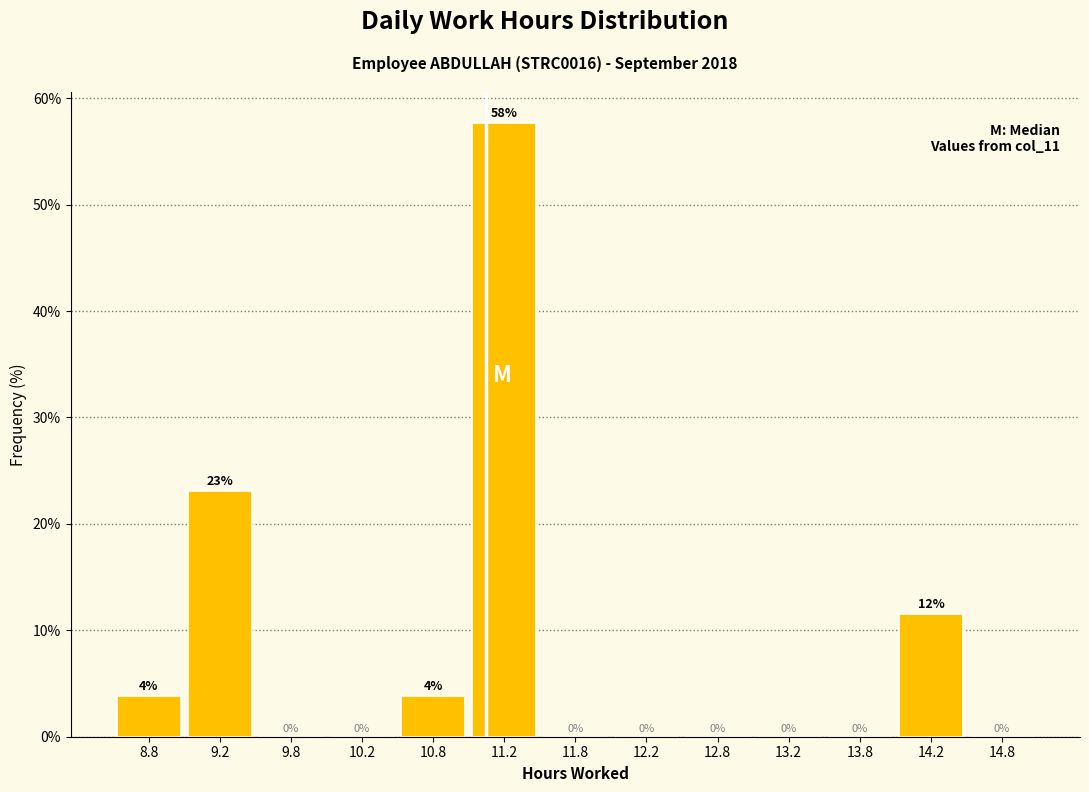

Over which range of the x-axis is the bar tallest?

11.0 to 11.5